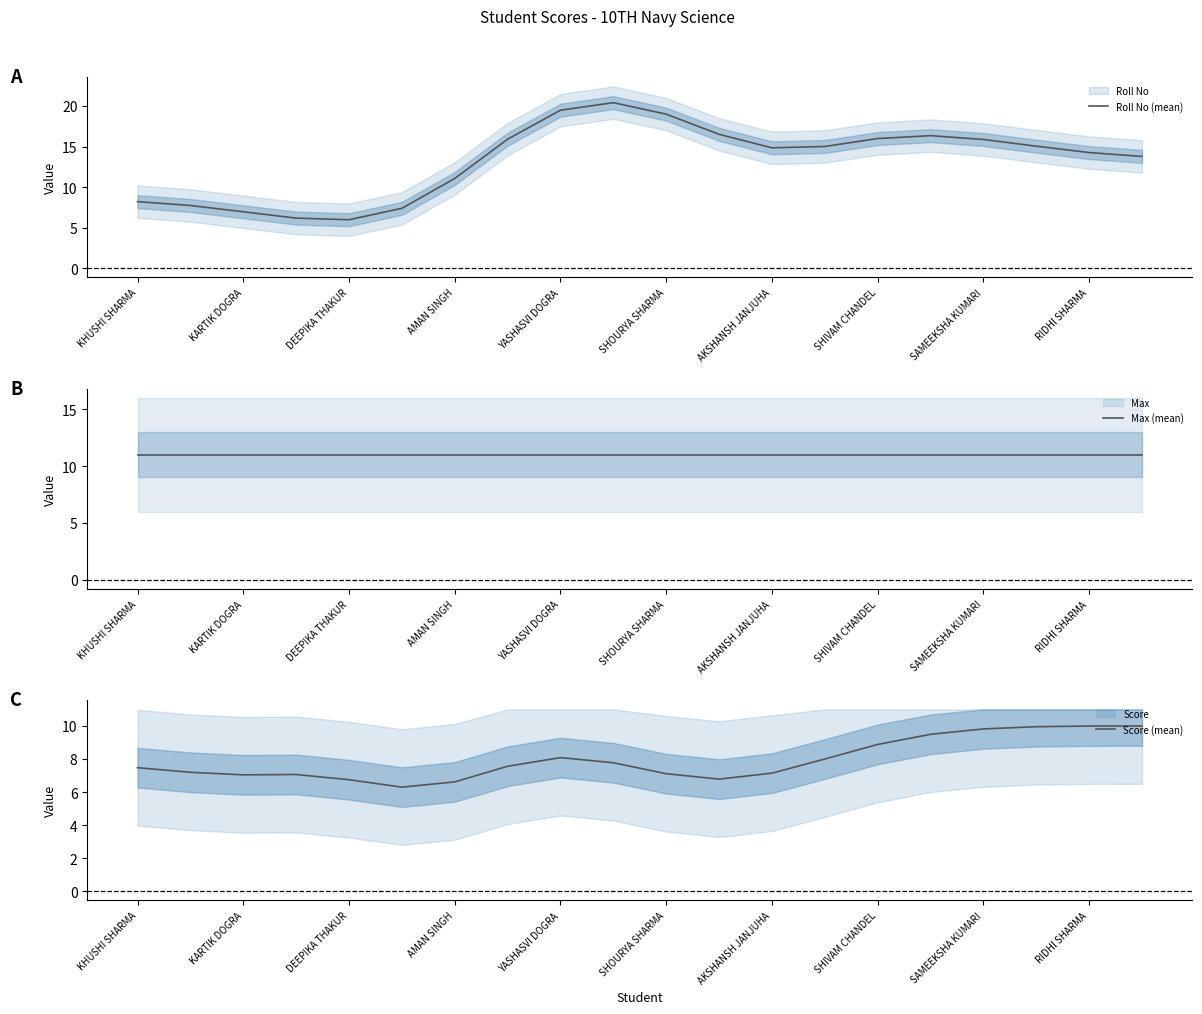

Does the chart display data point markers on the line(s)?

No